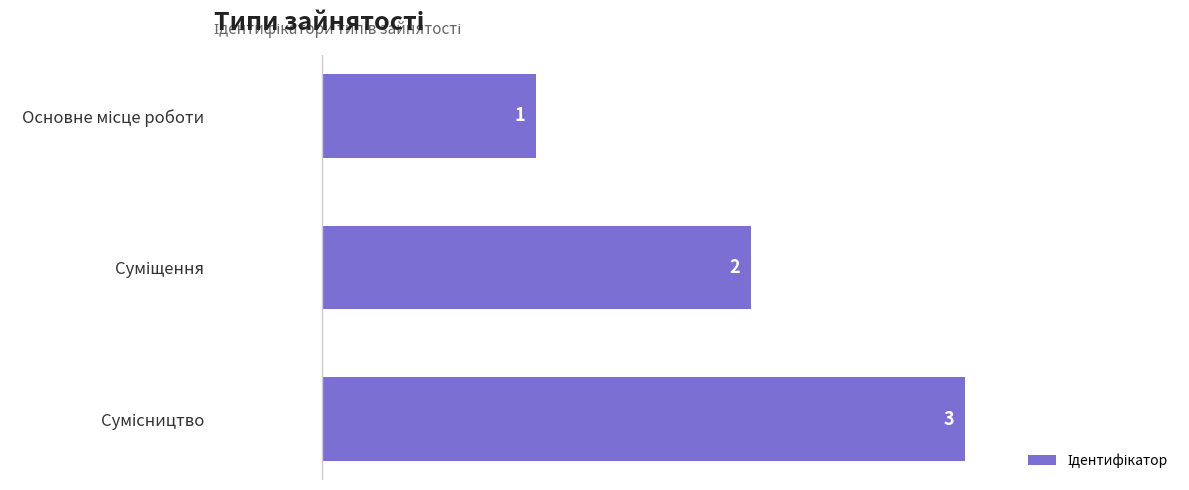

Does the chart contain any negative values?

No